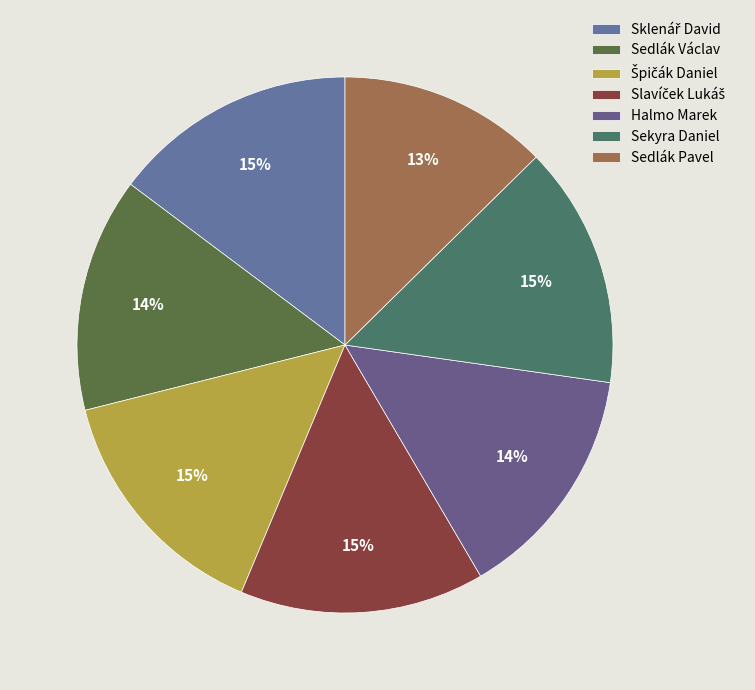

Count the number of slices in the pie.

7